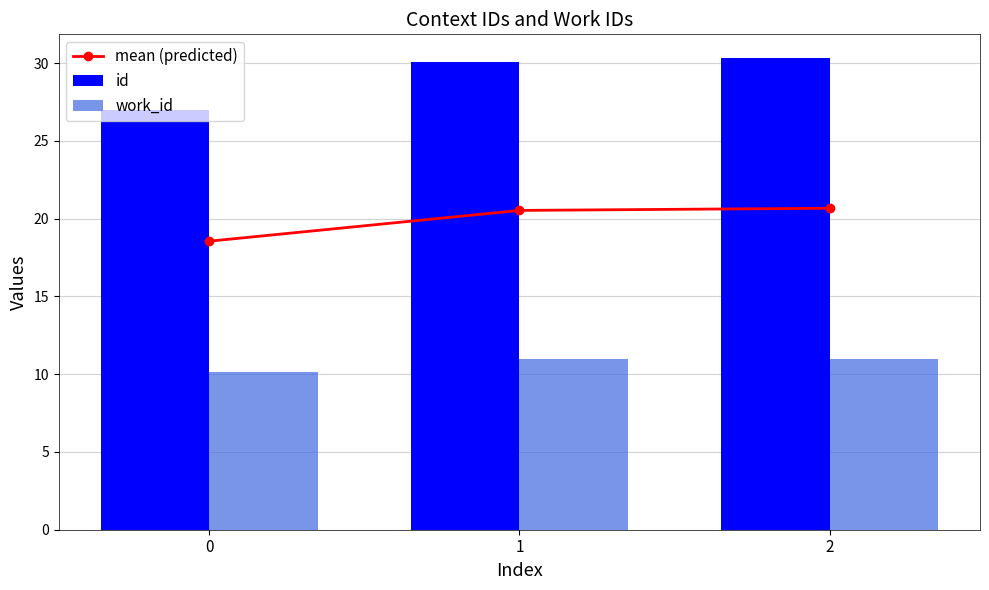

What is the sum of the mean (predicted) values at 1 and 2?

41.2